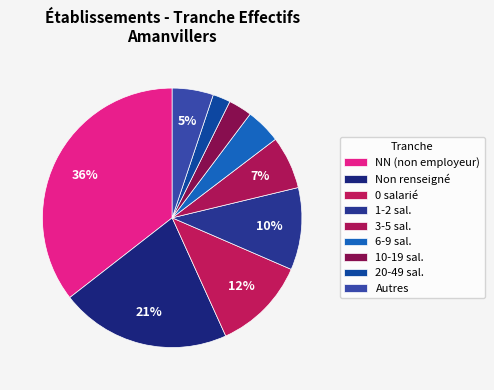

How many slices are in this pie chart?

9